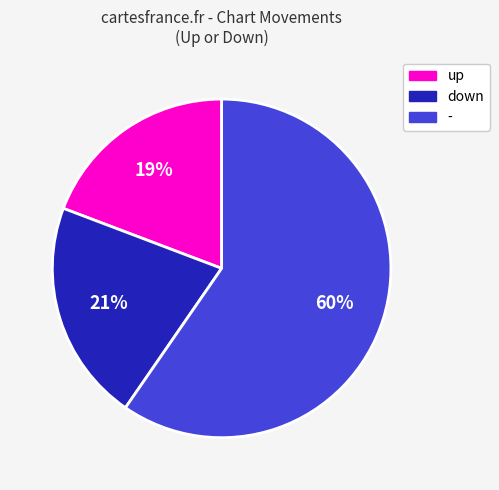

To the nearest percent, what is the combined percentage of up and down?

40%